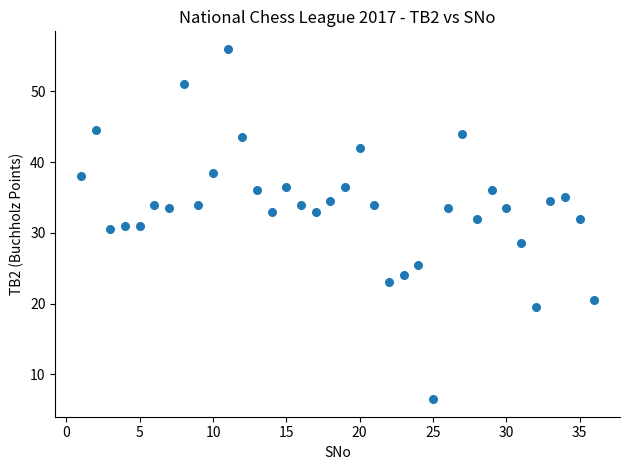

What is the range of Y values (max minus min)?

49.5